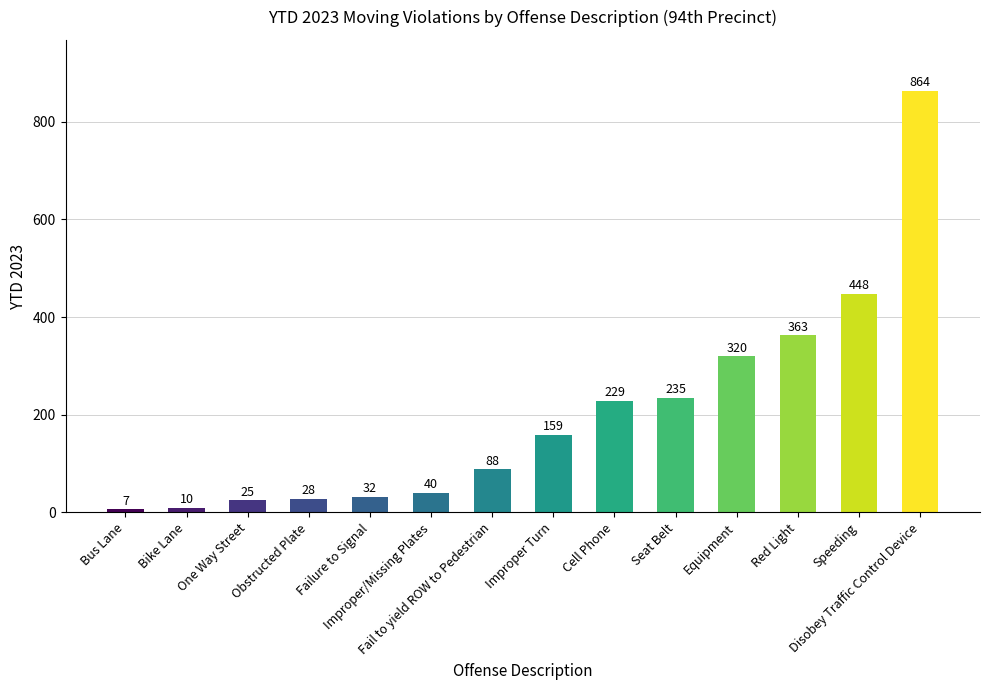

List the labels in order of value, largest first.

Disobey Traffic Control Device, Speeding, Red Light, Equipment, Seat Belt, Cell Phone, Improper Turn, Fail to yield ROW to Pedestrian, Improper/Missing Plates, Failure to Signal, Obstructed Plate, One Way Street, Bike Lane, Bus Lane